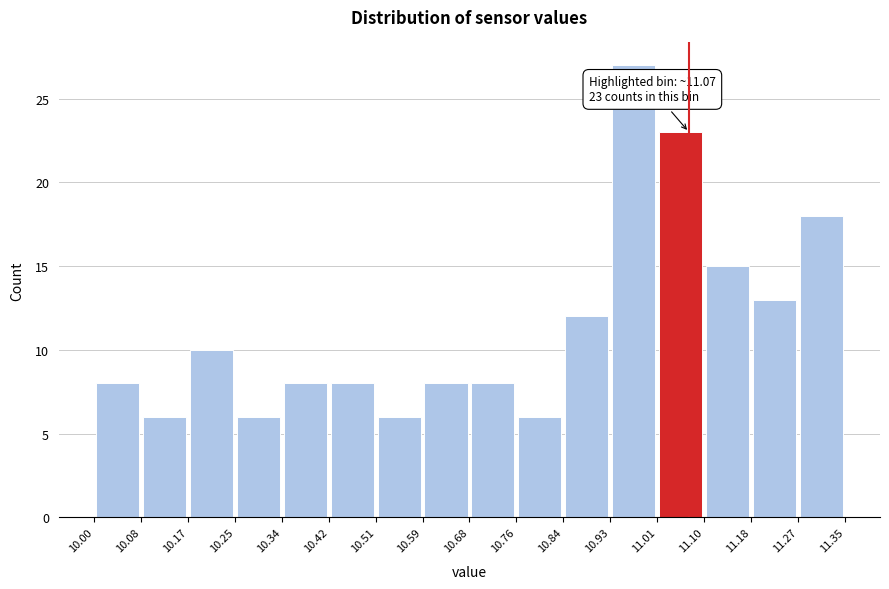

Over which range of the x-axis is the bar tallest?

10.93 to 11.01